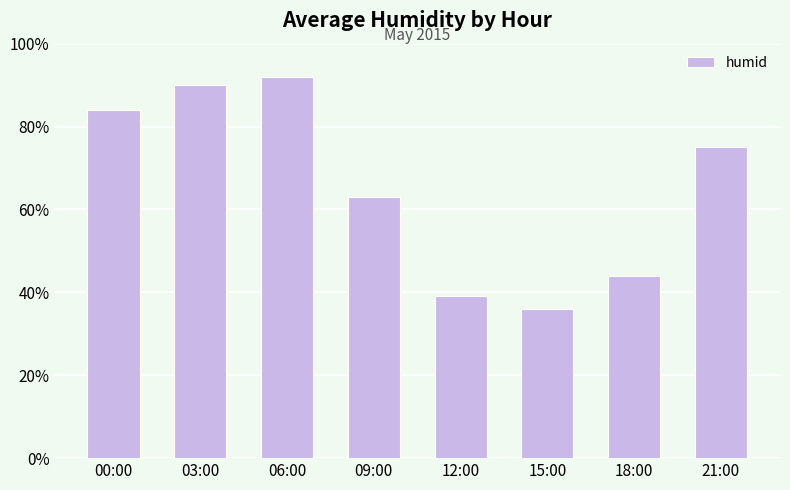

Reading right to left, list all the values displayed in this chart.

75	44	36	39	63	92	90	84